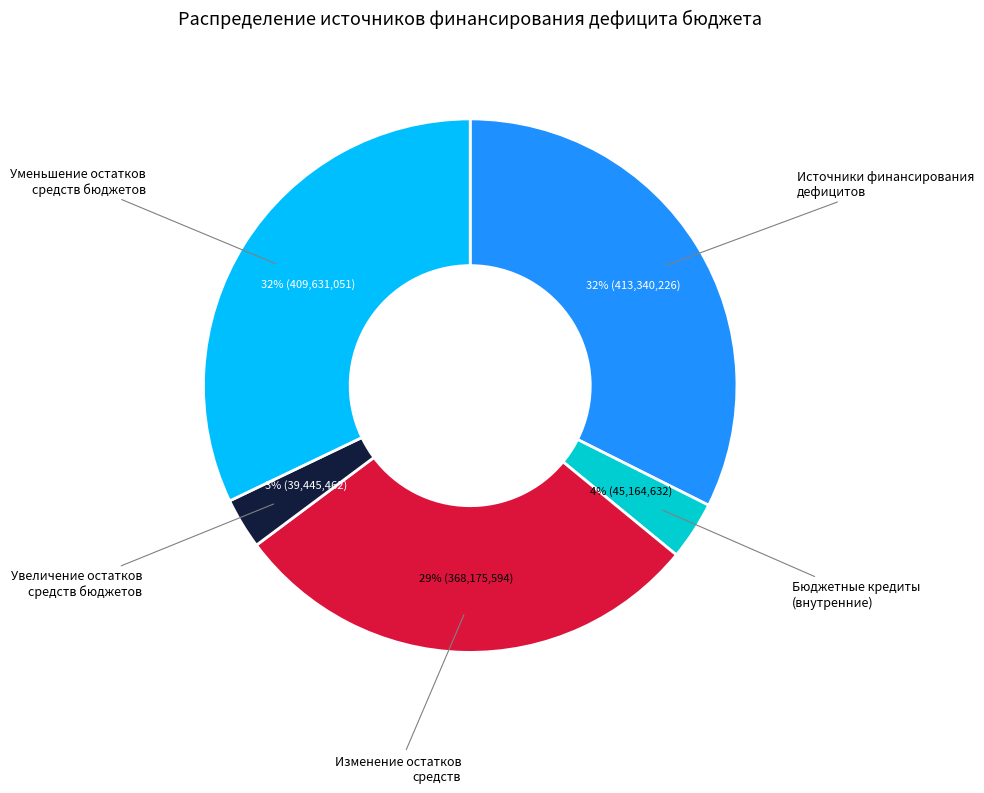

To the nearest percent, what is the difference between the largest and smallest slice percentages?

29%